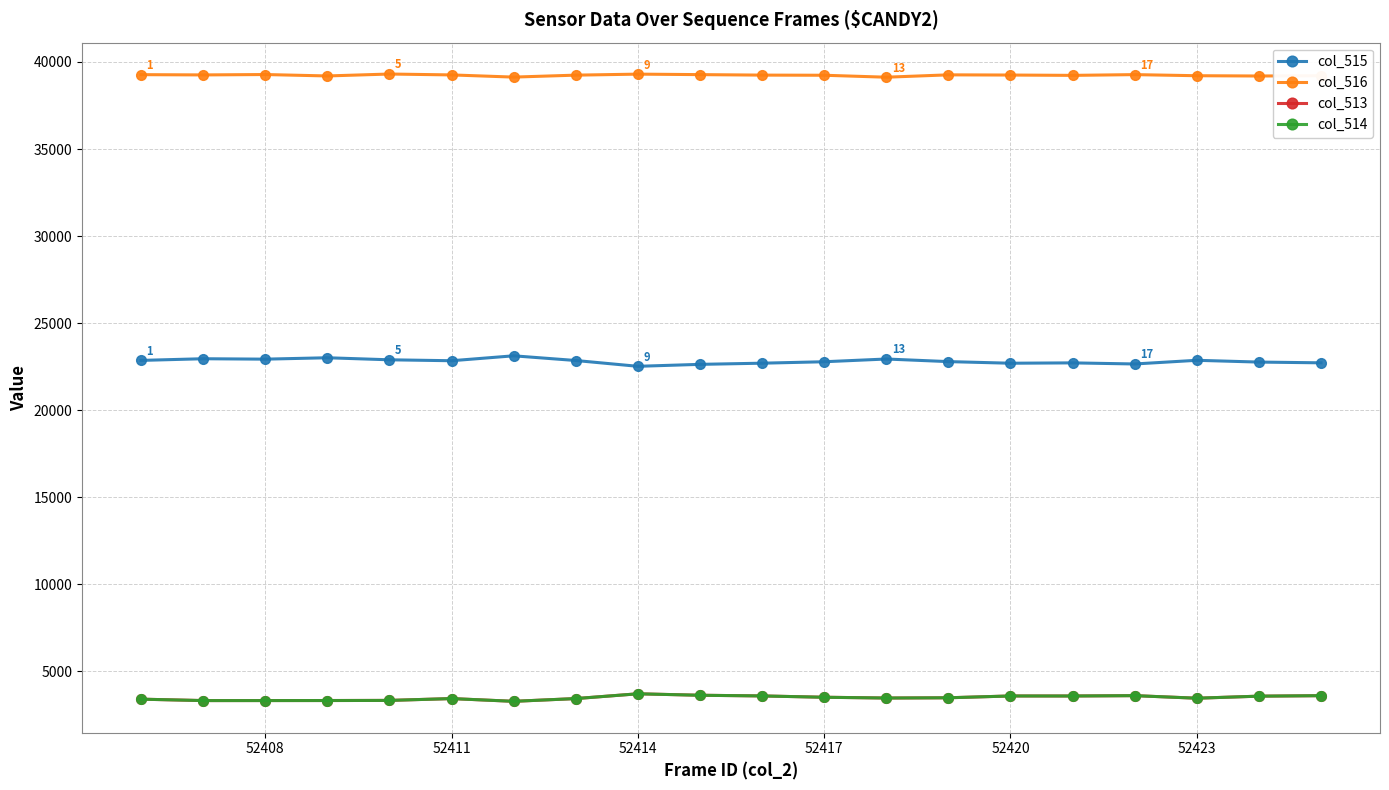

What are all the series names shown in the legend?

col_515, col_516, col_513, col_514